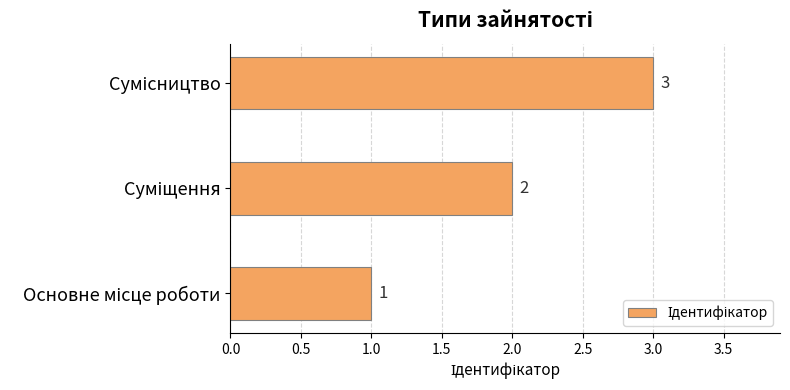

Count the values in the range 1 to 3.

3